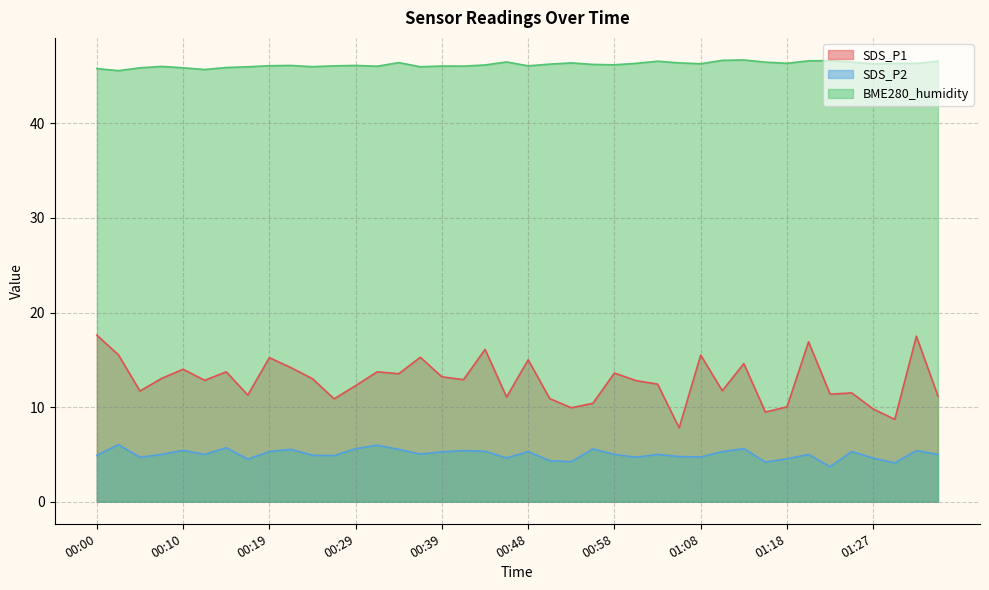

Which has a higher value, 01:13 or 00:34?

01:13